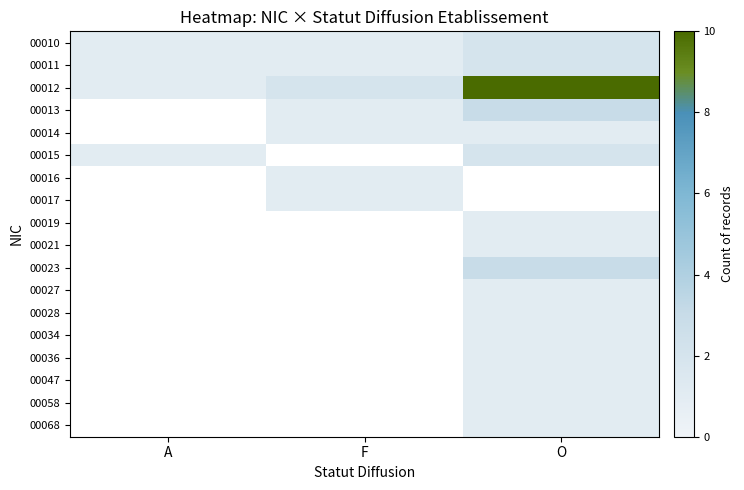

Which series has the widest spread of values?

00012